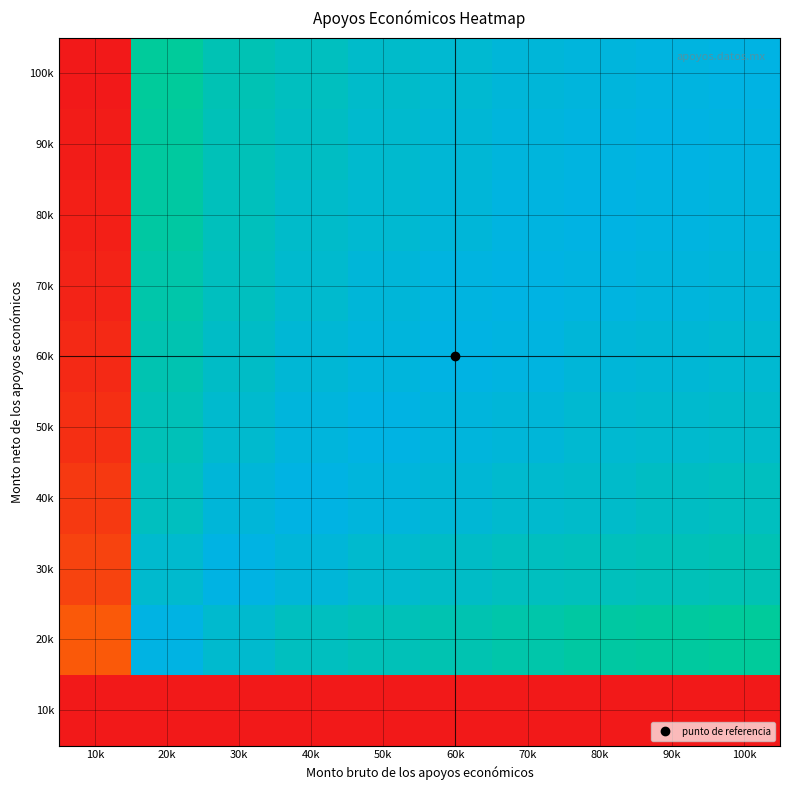

Reading left to right, transcribe all the data shown in this chart.

10k: 10k=0.0	20k=0.0	30k=0.0	40k=0.0	50k=0.0	60k=0.0	70k=0.0	80k=0.0	90k=0.0	100k=0.0
20k: 10k=0.9	20k=0.5	30k=0.5	40k=0.5	50k=0.4	60k=0.4	70k=0.4	80k=0.4	90k=0.4	100k=0.4
30k: 10k=0.9	20k=0.5	30k=0.5	40k=0.5	50k=0.5	60k=0.5	70k=0.5	80k=0.5	90k=0.4	100k=0.4
40k: 10k=1.0	20k=0.5	30k=0.5	40k=0.5	50k=0.5	60k=0.5	70k=0.5	80k=0.5	90k=0.5	100k=0.5
50k: 10k=1.0	20k=0.6	30k=0.5	40k=0.5	50k=0.5	60k=0.5	70k=0.5	80k=0.5	90k=0.5	100k=0.5
60k: 10k=1.0	20k=0.6	30k=0.5	40k=0.5	50k=0.5	60k=0.5	70k=0.5	80k=0.5	90k=0.5	100k=0.5
70k: 10k=1.0	20k=0.6	30k=0.5	40k=0.5	50k=0.5	60k=0.5	70k=0.5	80k=0.5	90k=0.5	100k=0.5
80k: 10k=1.0	20k=0.6	30k=0.5	40k=0.5	50k=0.5	60k=0.5	70k=0.5	80k=0.5	90k=0.5	100k=0.5
90k: 10k=1.0	20k=0.6	30k=0.6	40k=0.5	50k=0.5	60k=0.5	70k=0.5	80k=0.5	90k=0.5	100k=0.5
100k: 10k=1.0	20k=0.6	30k=0.6	40k=0.5	50k=0.5	60k=0.5	70k=0.5	80k=0.5	90k=0.5	100k=0.5